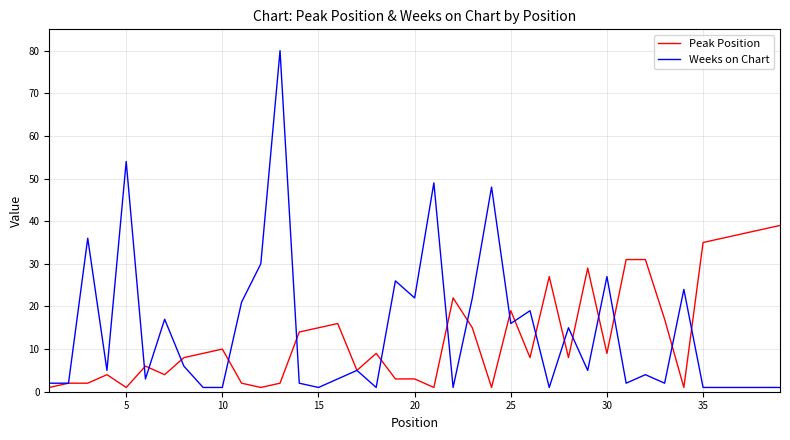

Which series has the largest range (max minus min)?

Weeks on Chart